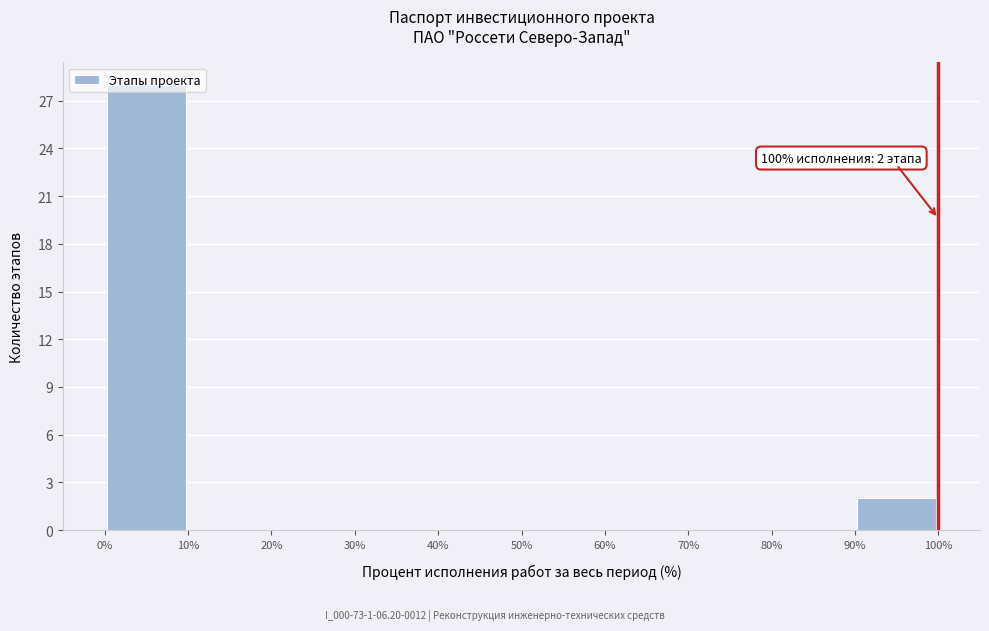

Over which range of the x-axis is the bar tallest?

0% to 10%